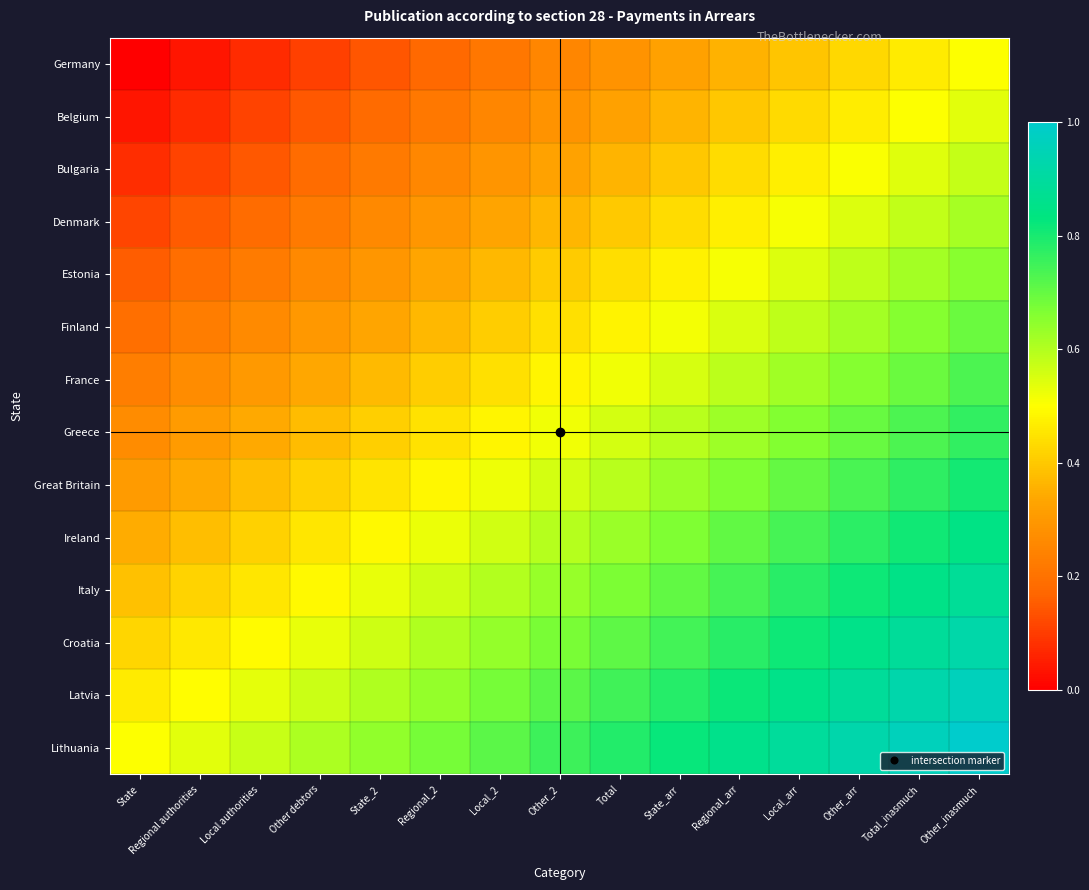

Which has a higher value, Other_arr or Regional_2?

Other_arr